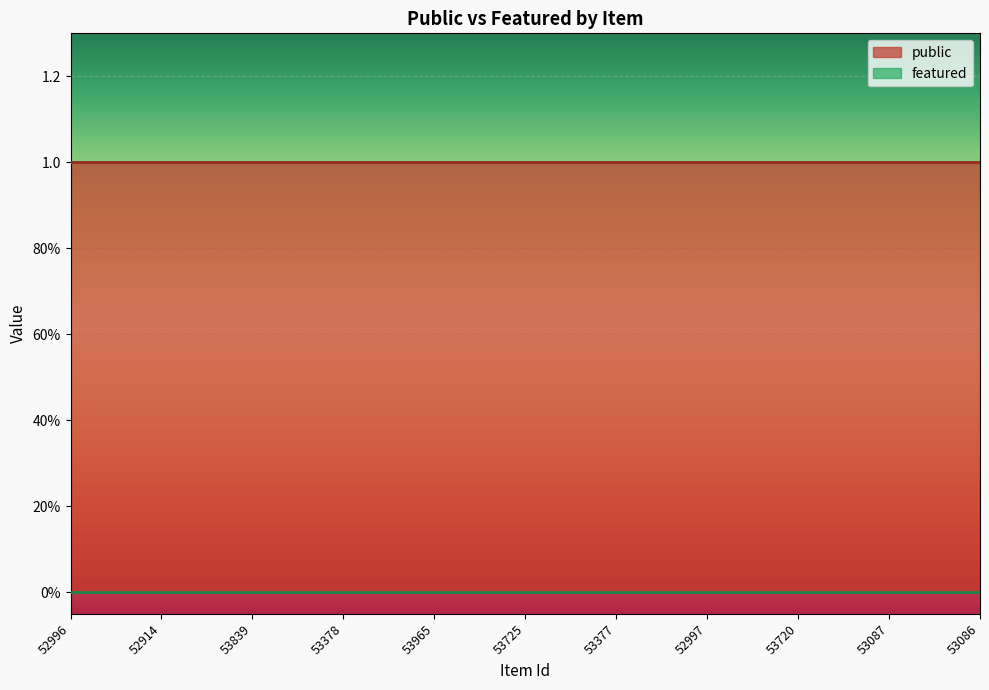

Between 53839 and 53965, which is larger?

53839